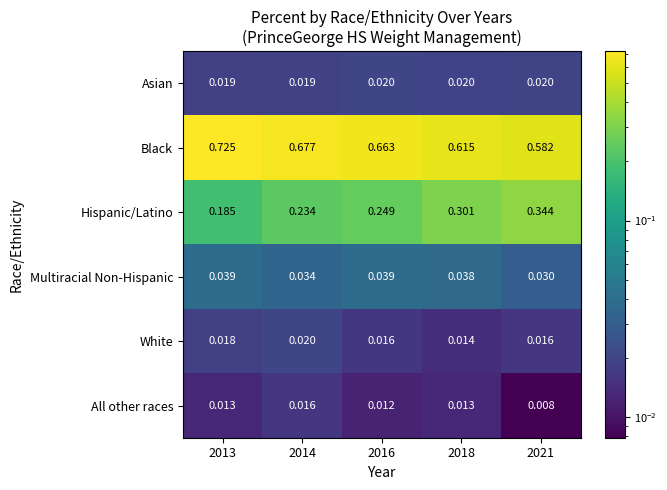

At which category is the sum across all series the highest?

2018